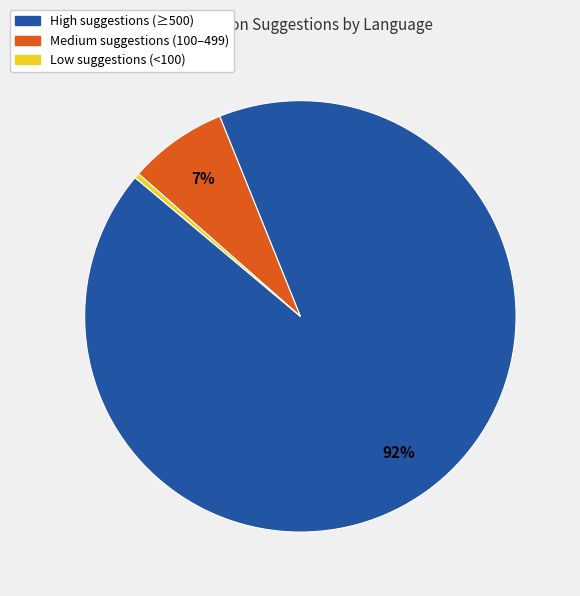

Does any single category account for the majority?

Yes